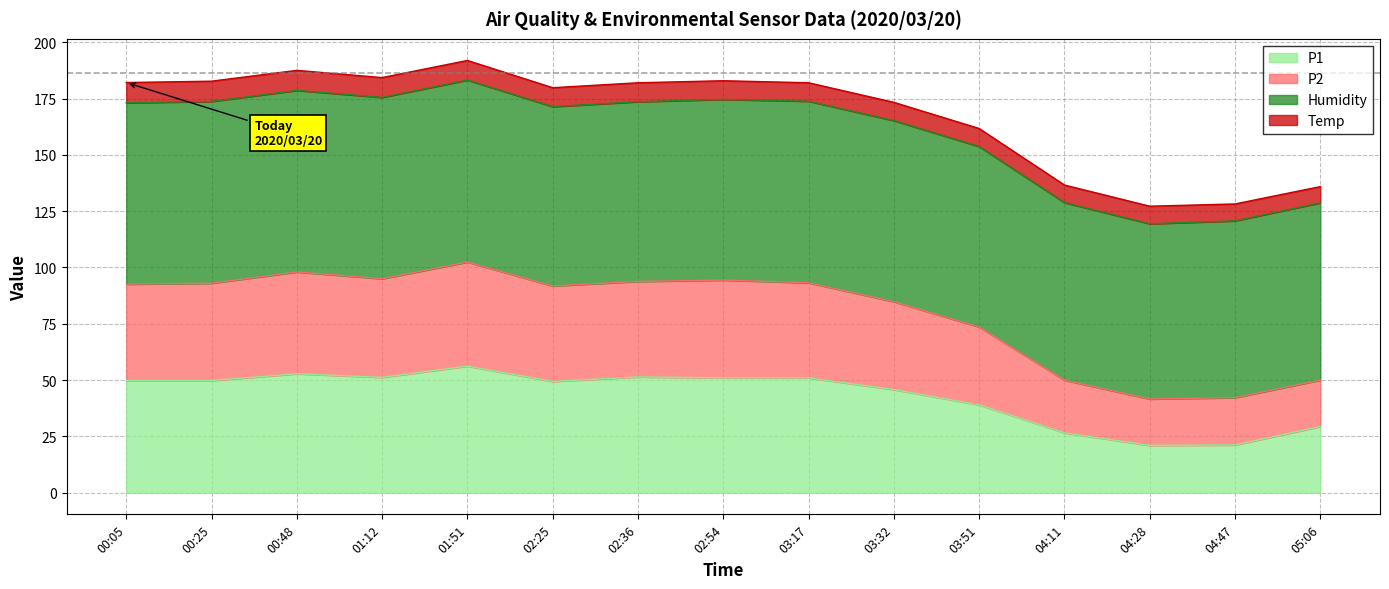

How many interior local peaks does the P2 series have?

3